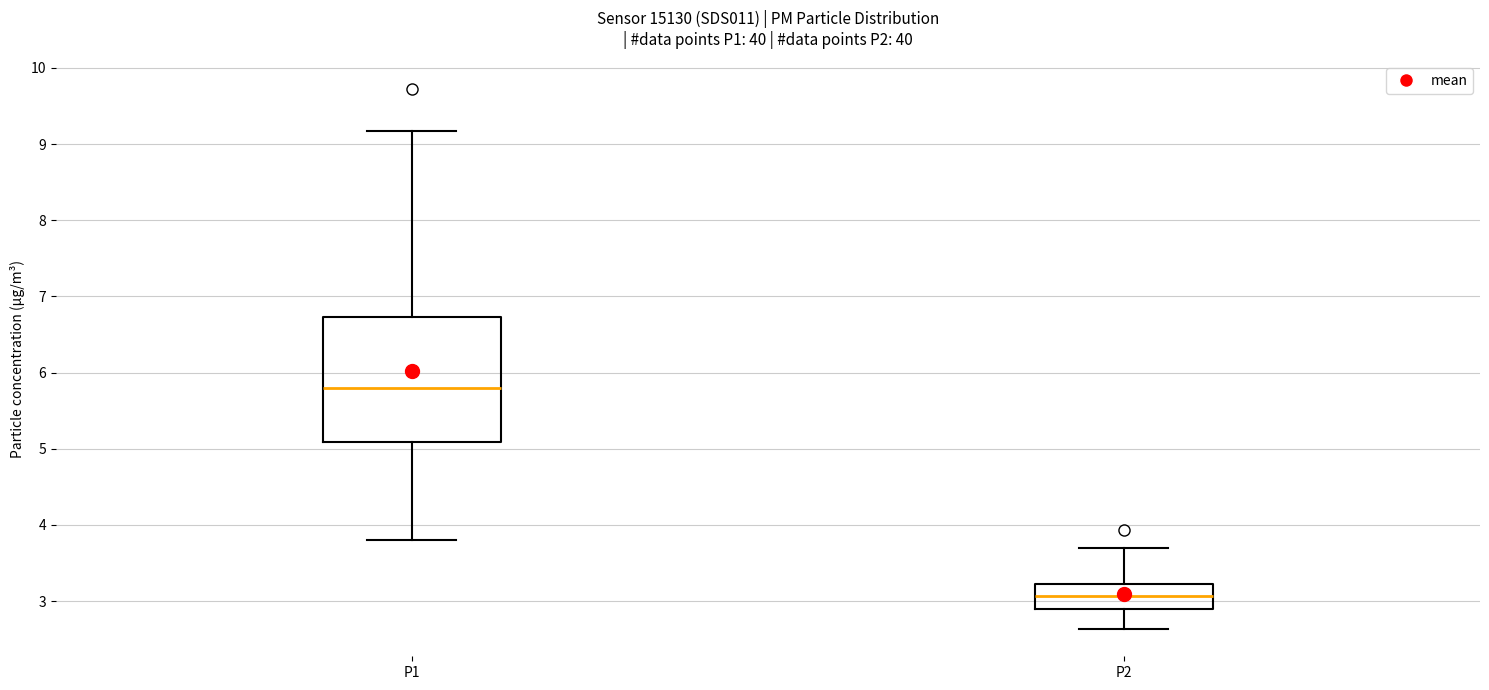

Reading left to right, read every box against the y-axis: the position of its median line, the range the box covers, and the ends of its whiskers. The values are not printed on the chart, so give them approximately, as read against the axis.

P1: median 5.8, box 5.1 to 6.7, whiskers 3.8 to 9.2
P2: median 3.1, box 2.9 to 3.2, whiskers 2.6 to 3.7